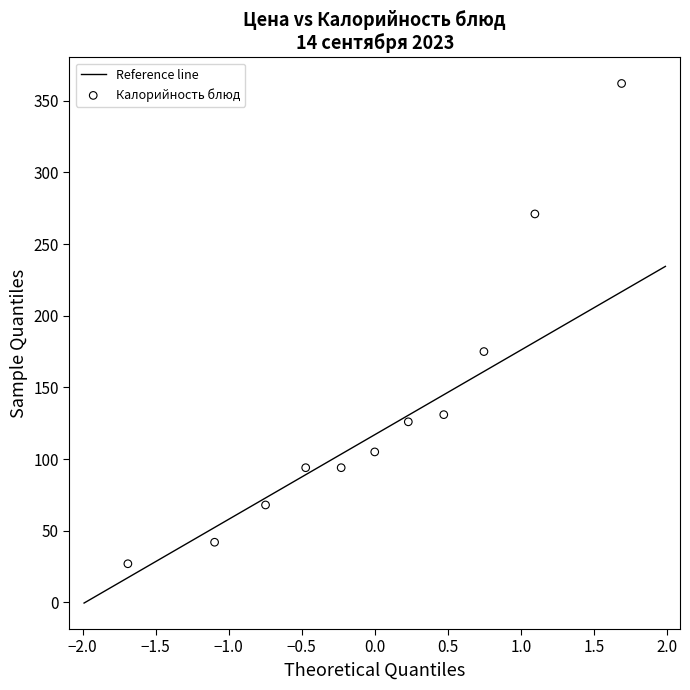

What is the average Y value?

136